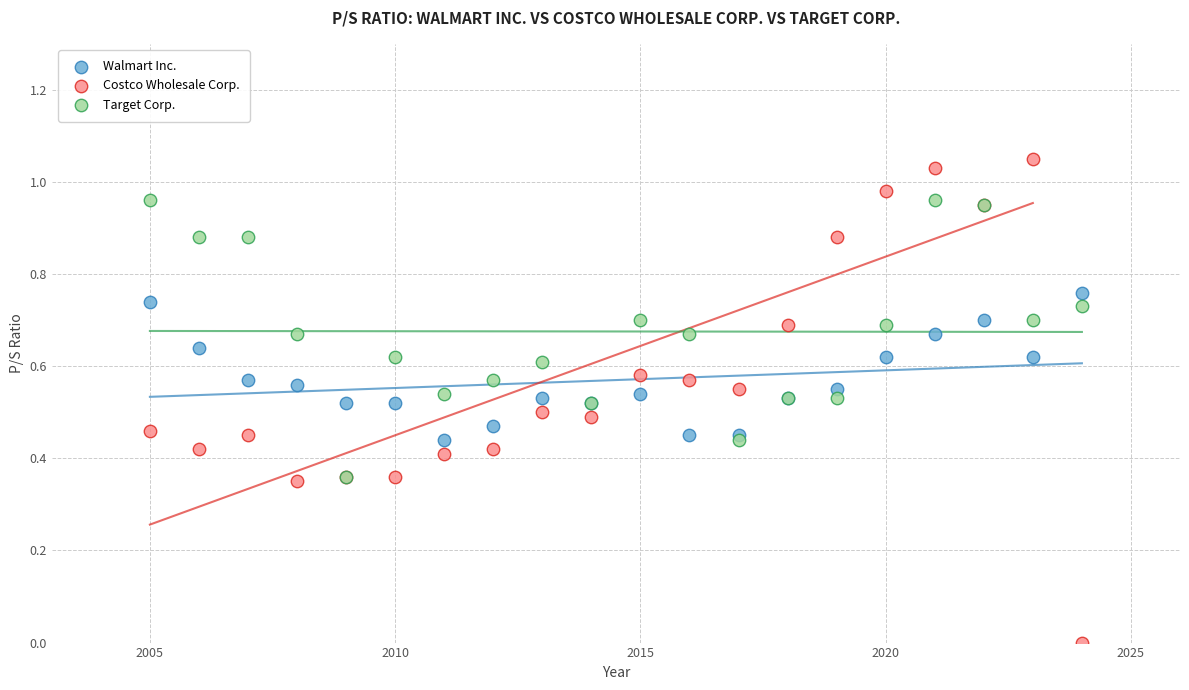

Which series reaches the maximum Y coordinate?

Costco Wholesale Corp.